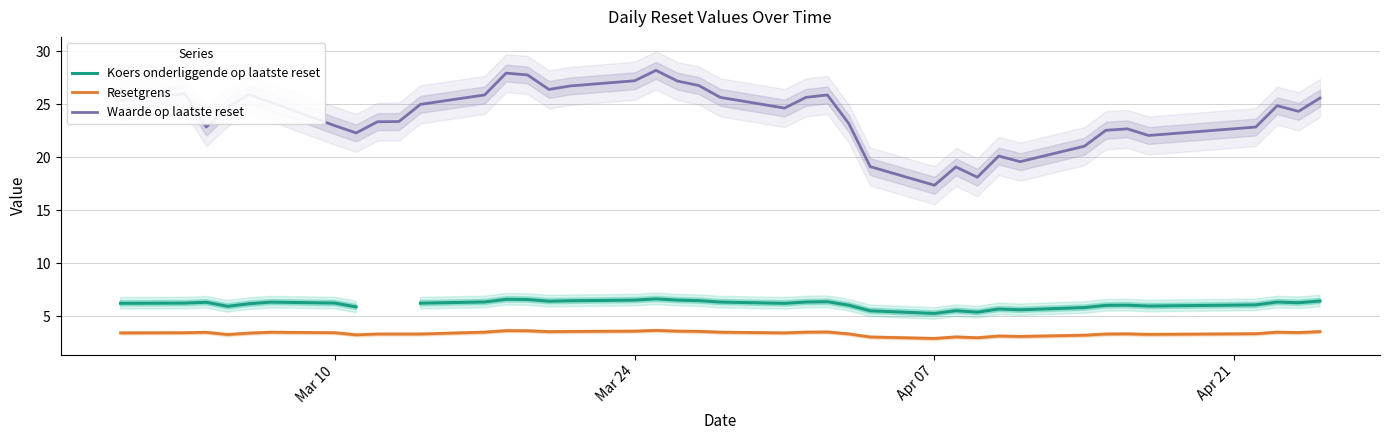

What is the minimum value shown in the chart?

2.9